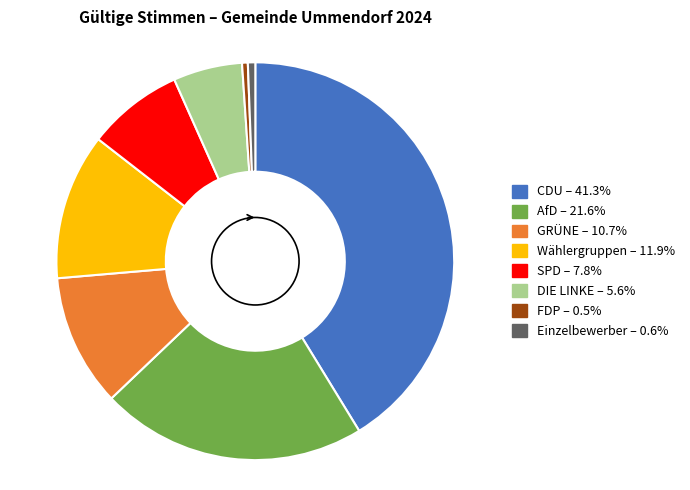

How many slices are in this pie chart?

8